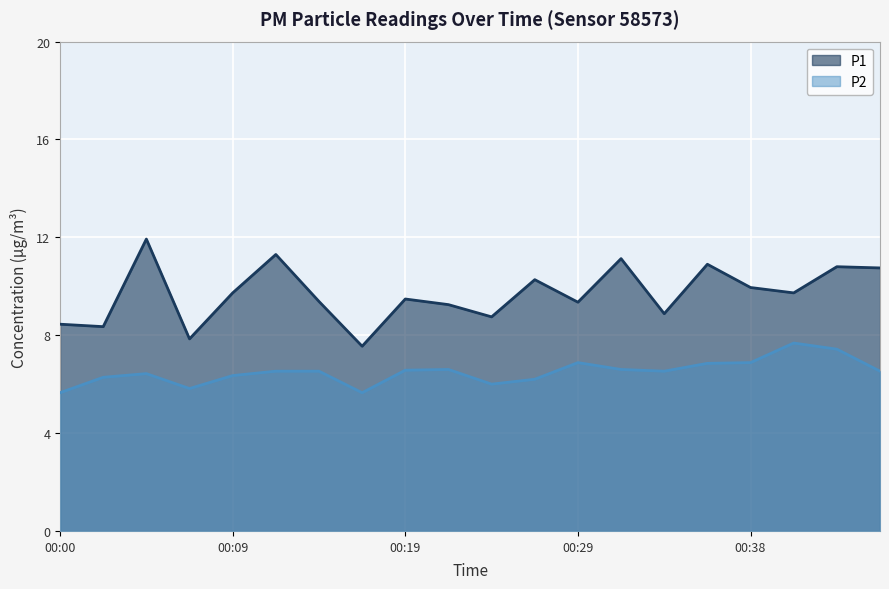

How many lines are shown in the chart?

2